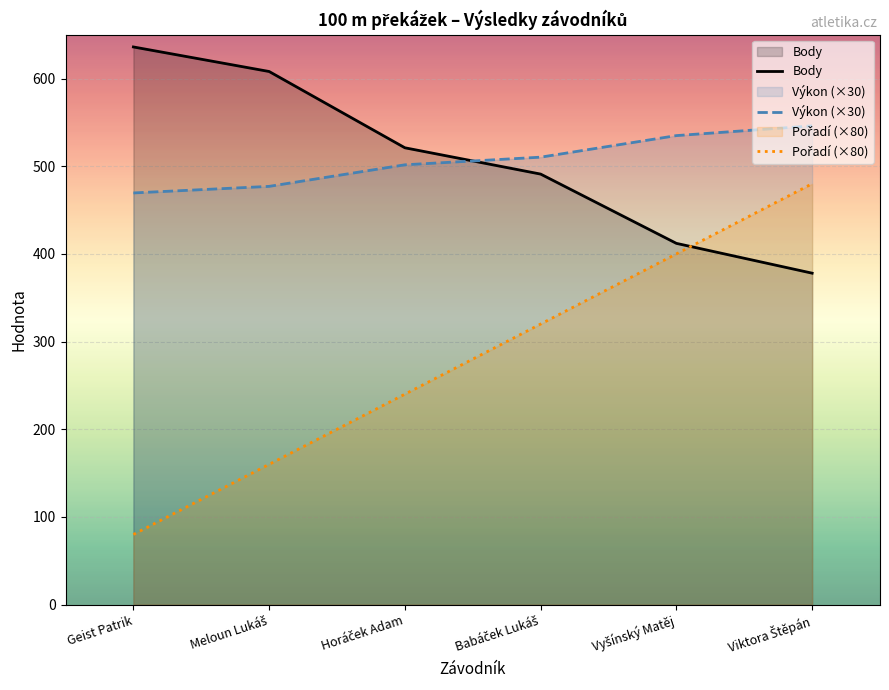

How many lines are shown in the chart?

3